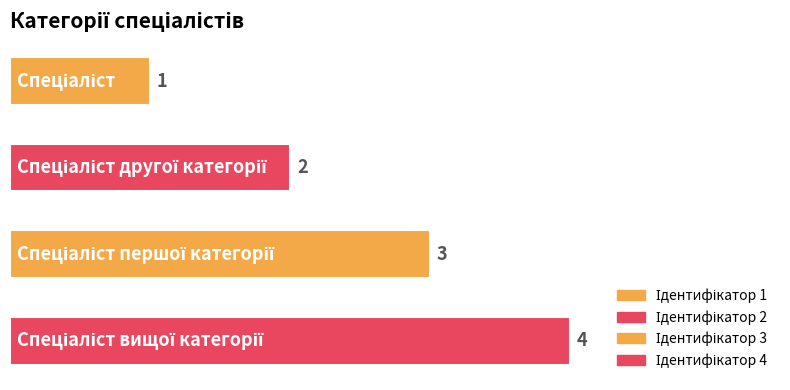

What is the difference between the maximum and minimum values?

3